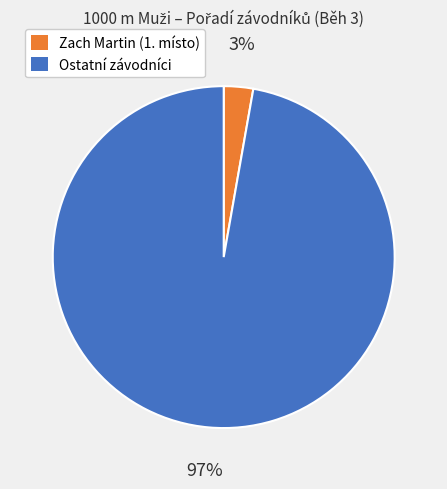

To the nearest percent, what is the difference between the largest and smallest slice percentages?

94%